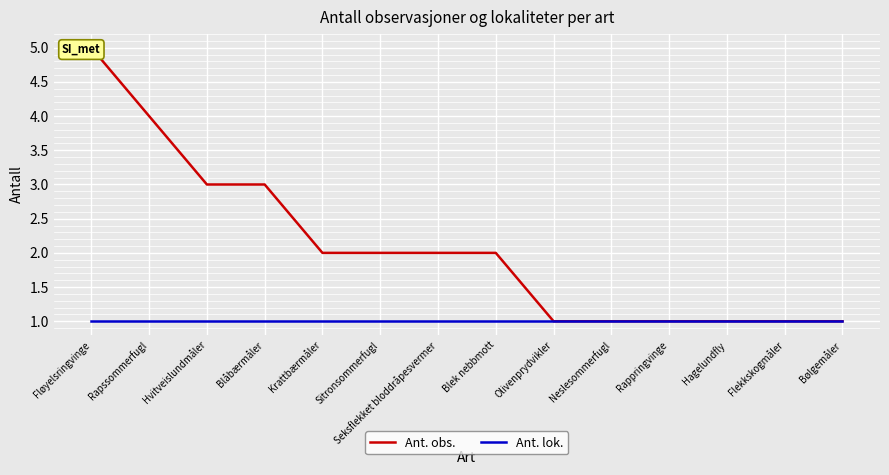

Reading left to right, extract all data points from this chart.

Ant. obs.: 5	4	3	3	2	2	2	2	1	1	1	1	1	1
Ant. lok.: 1	1	1	1	1	1	1	1	1	1	1	1	1	1